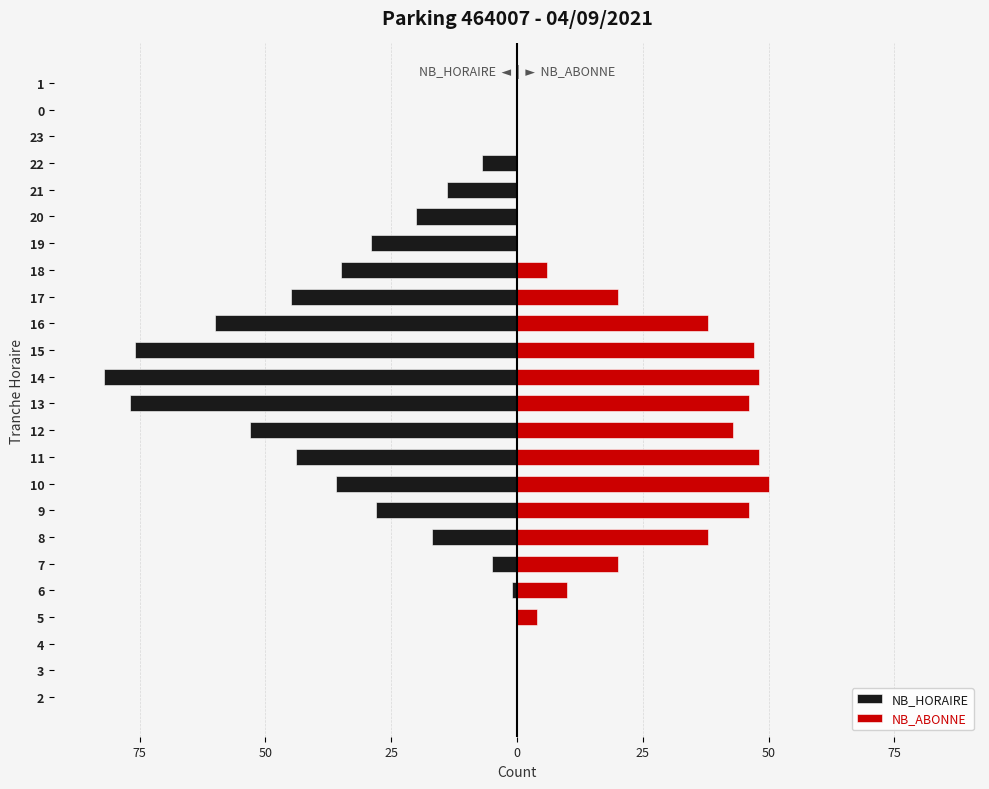

The value of NB_ABONNE at 0 is 0. True or false?

True